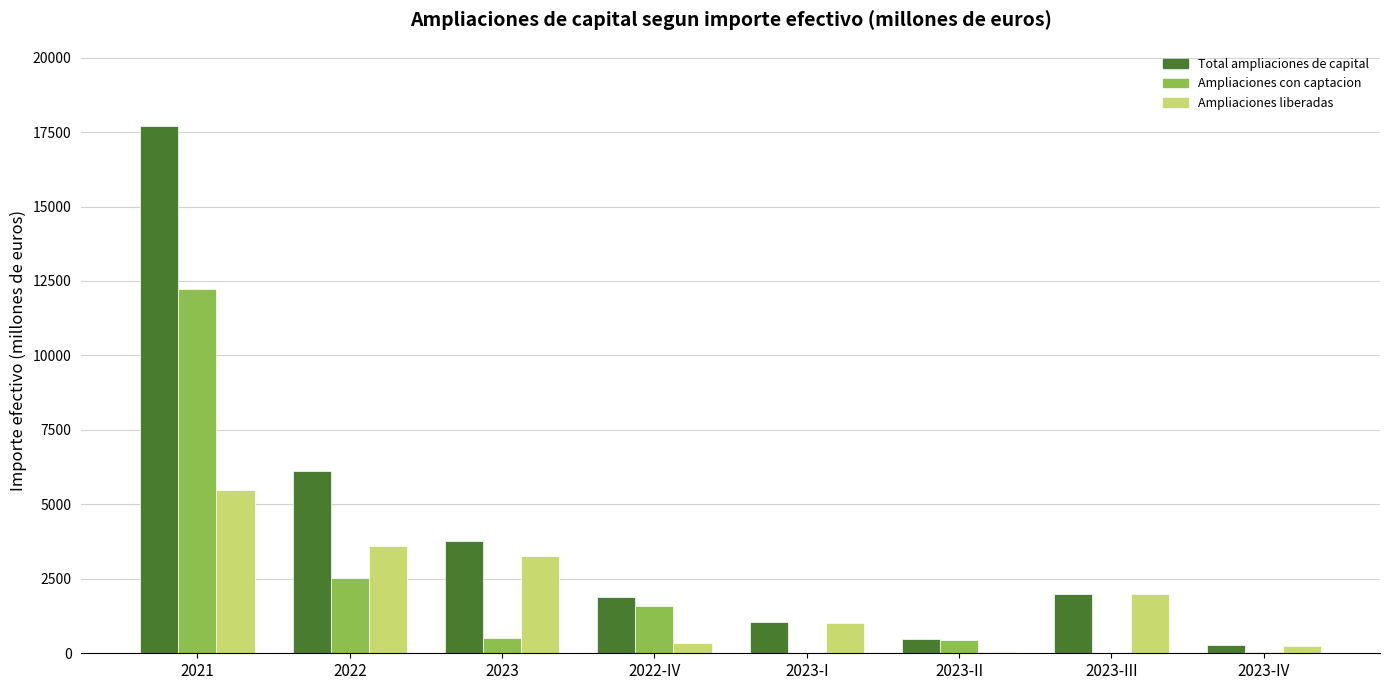

Which series has the largest total across all categories?

Total ampliaciones de capital